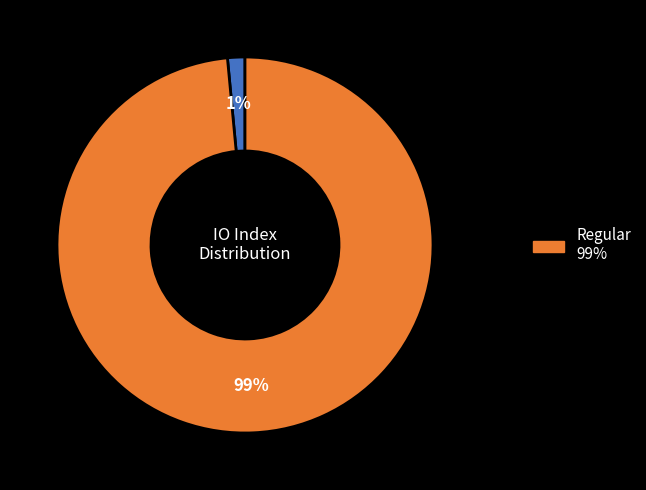

To the nearest percent, what is the average slice percentage?

50%